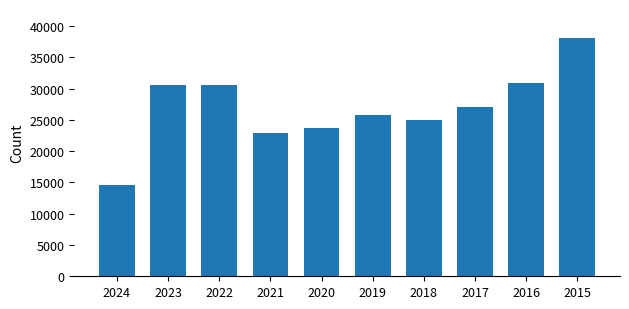

What is the difference between the second highest and second lowest values?

7919